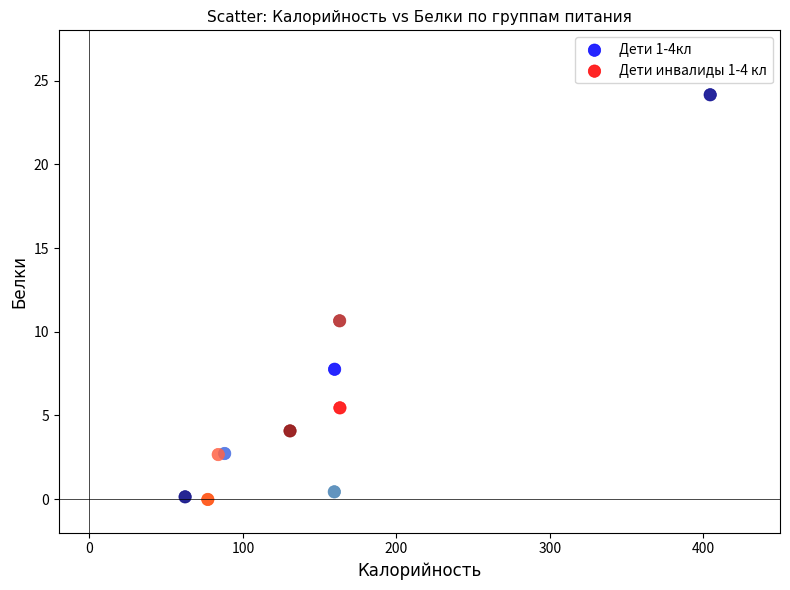

Which series has the largest Y range (max minus min)?

Дети 1-4кл